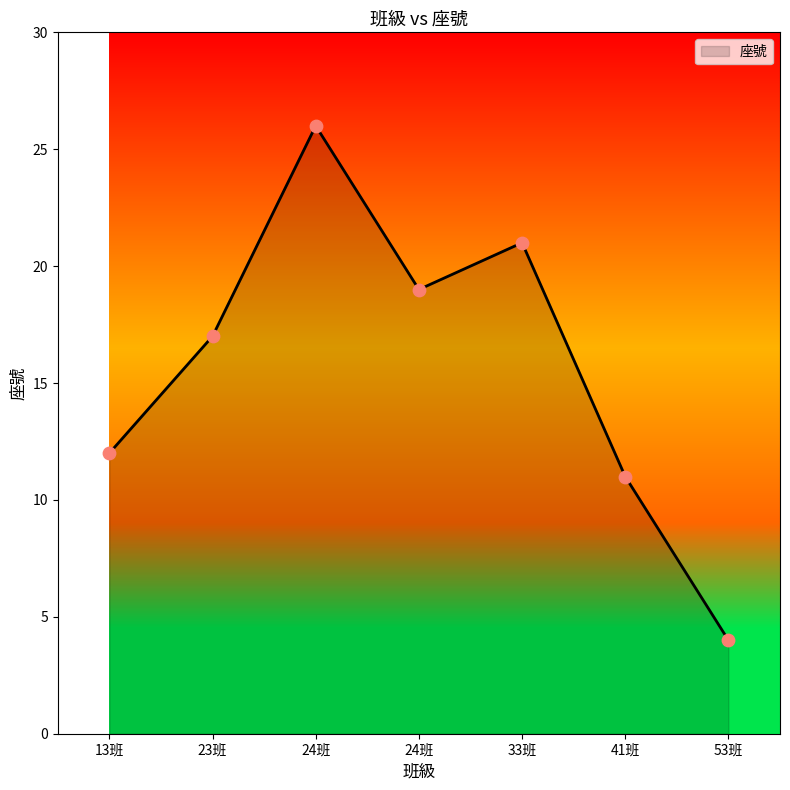

How many lines are shown in the chart?

1